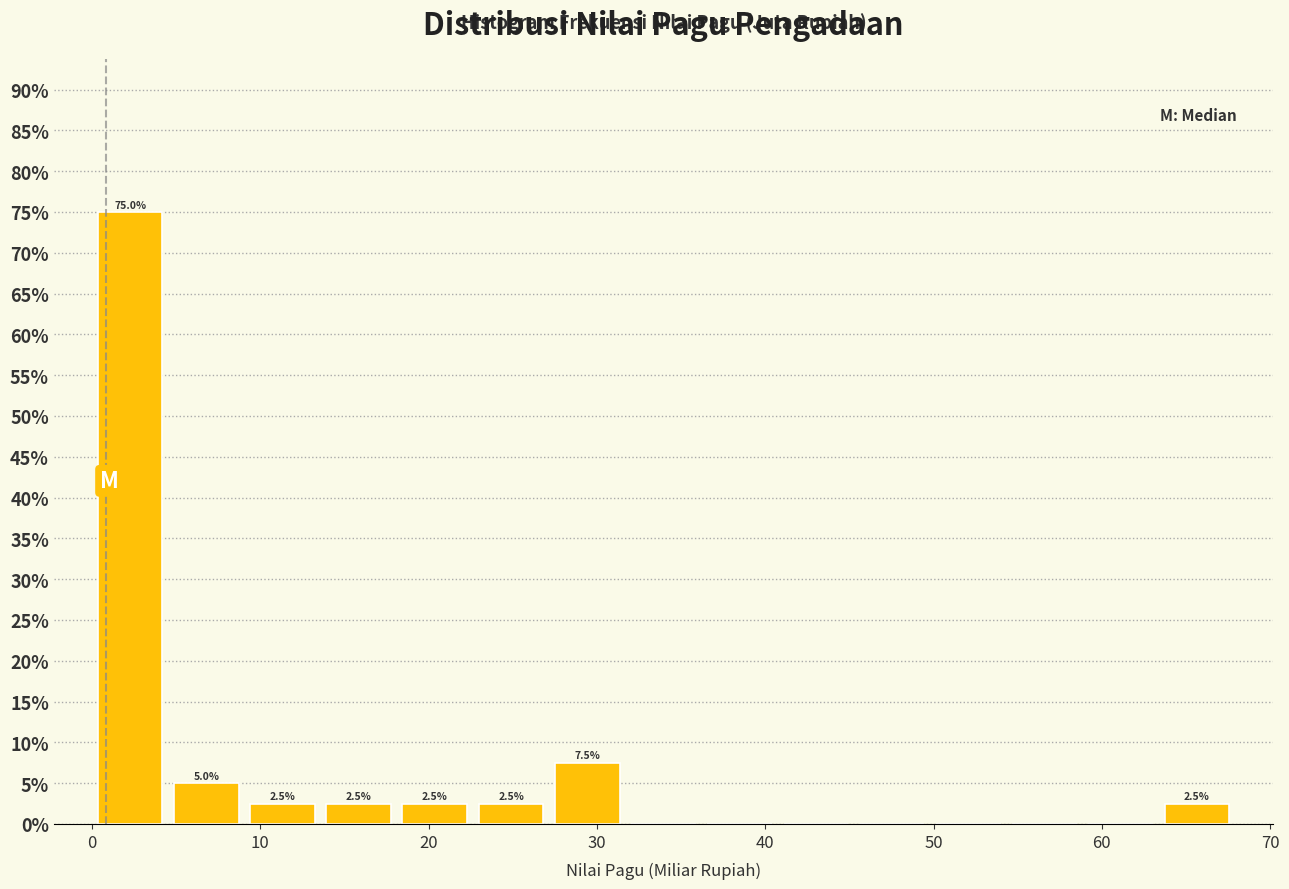

Over which range of the x-axis is the bar tallest?

0 to 5